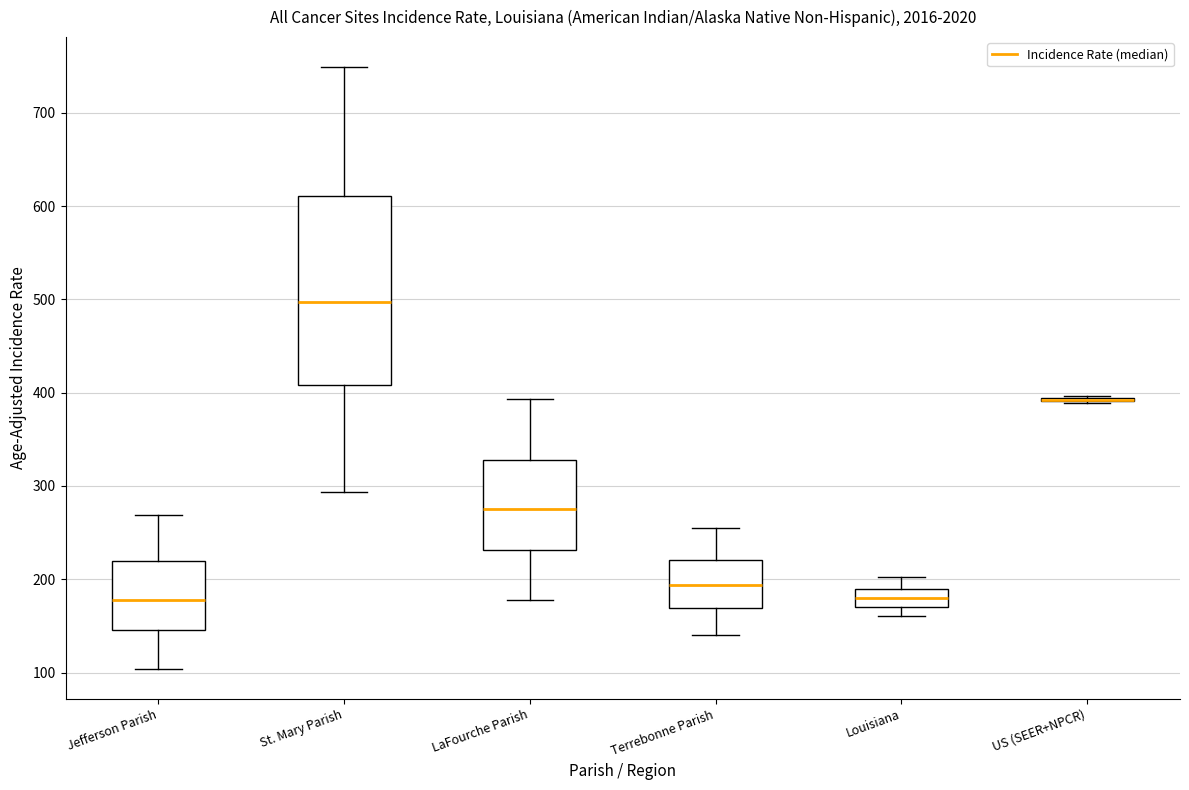

Which box is the tallest, from its lower edge to its upper edge?

St. Mary Parish